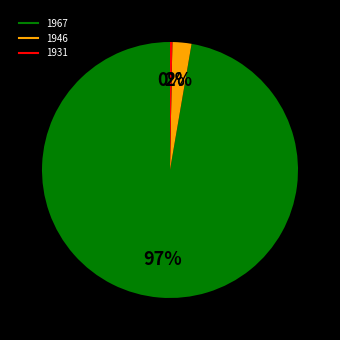

Which slice is the smallest?

1931